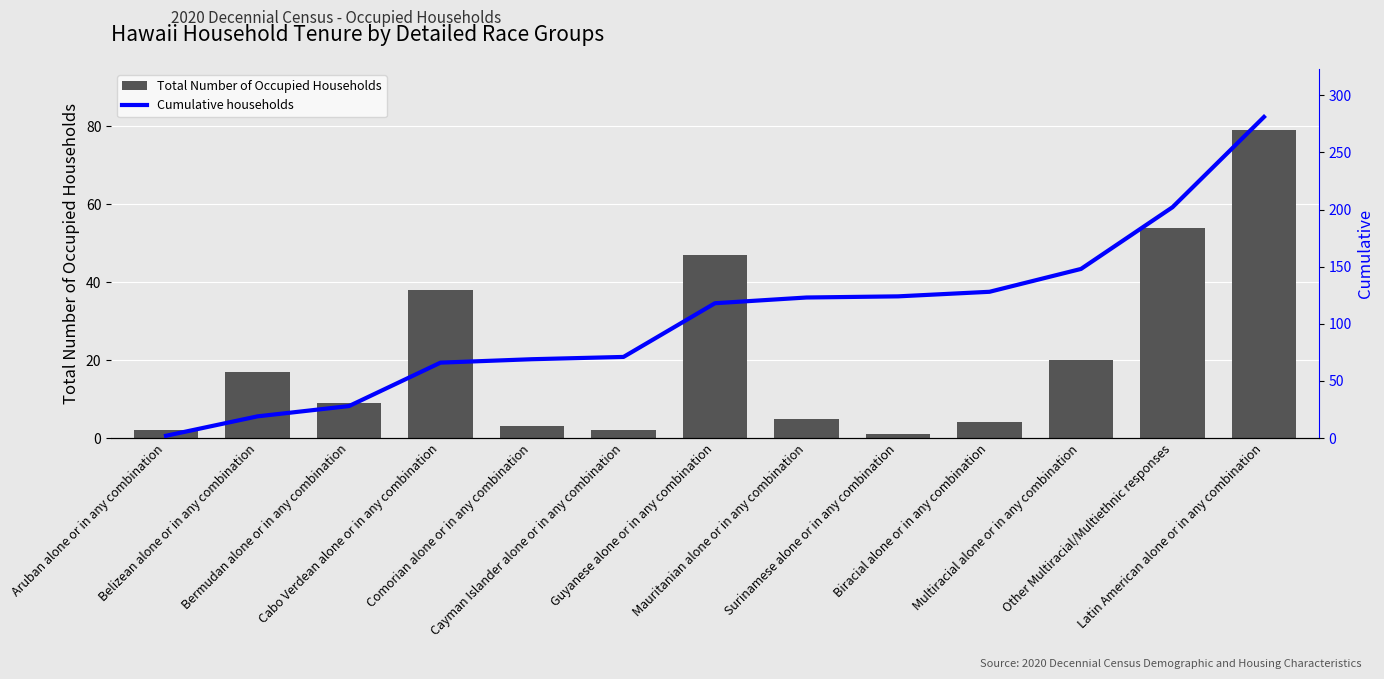

What is the difference between the maximum and minimum values in the Total Number of Occupied Households series?

78